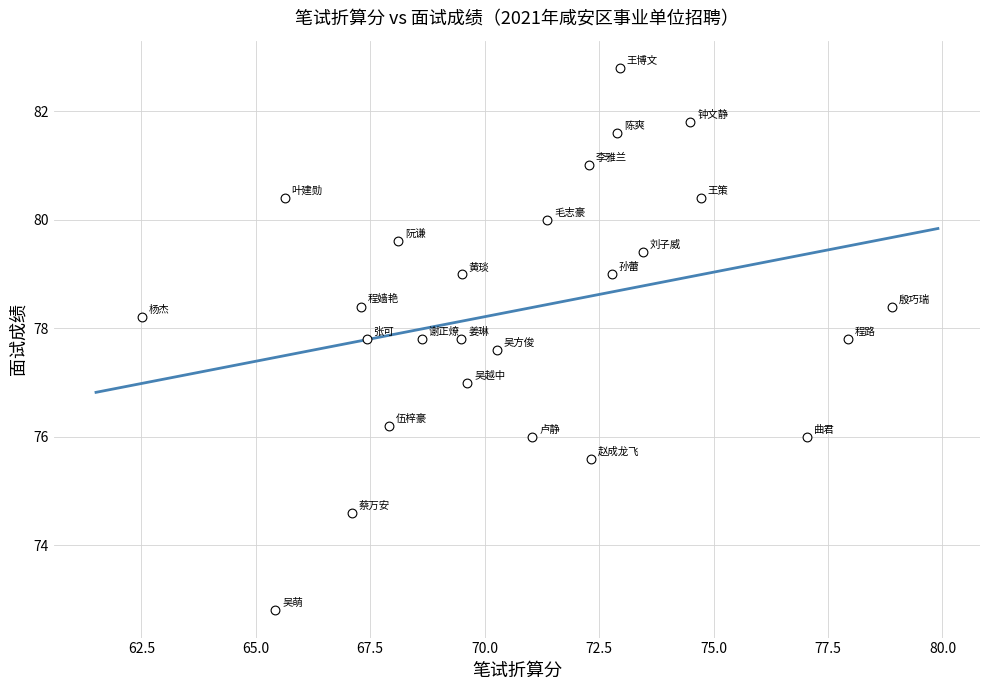

What is the range of X values (max minus min)?

16.4